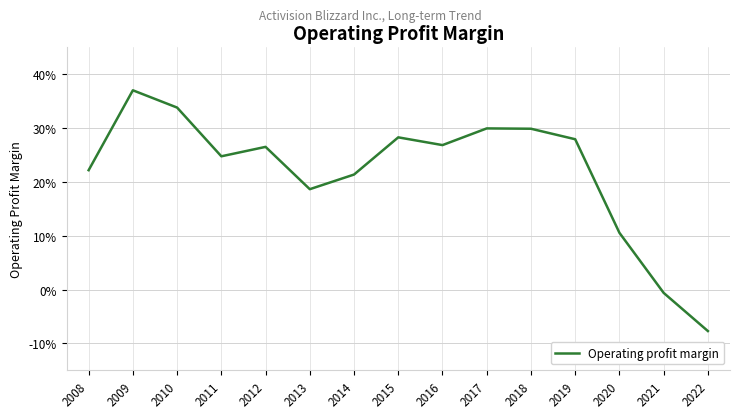

Does the chart display data point markers on the line(s)?

No